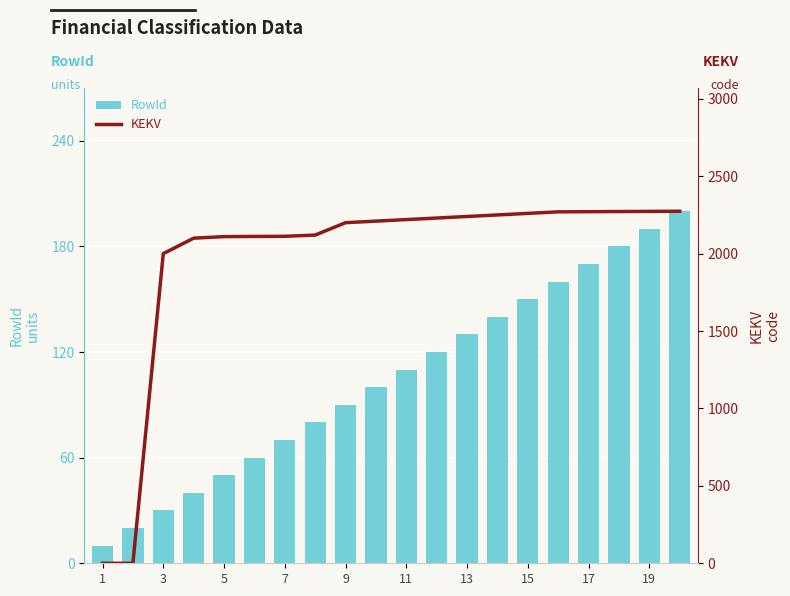

What is the total value across all series at 17?

2441